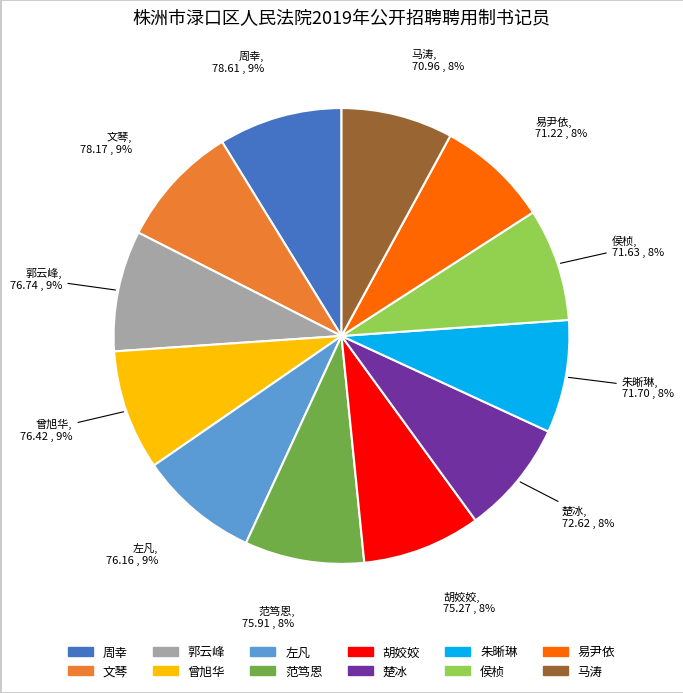

Is 马涛 the majority of the pie?

No